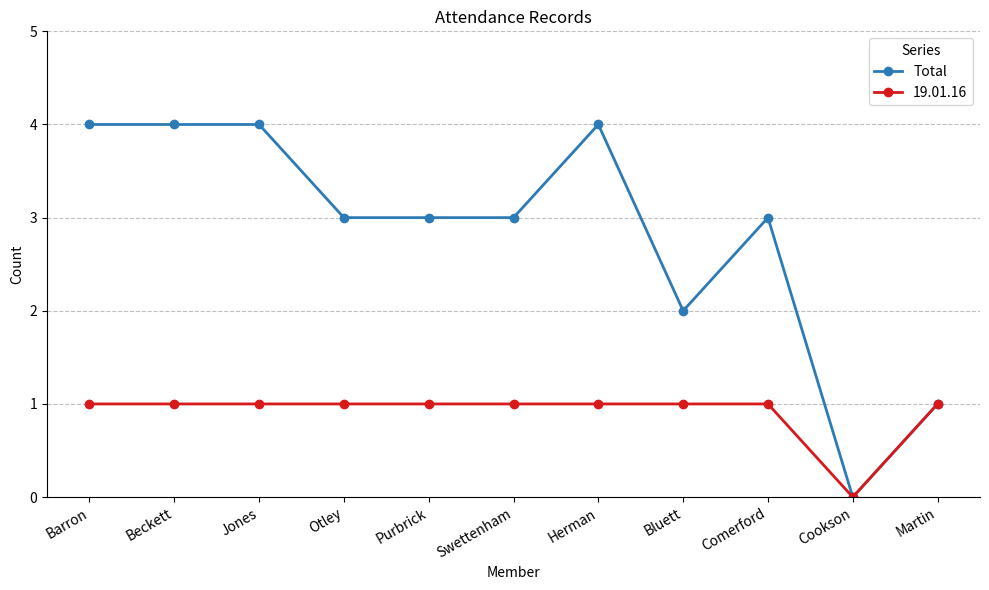

Which series has the largest total across all categories?

Total